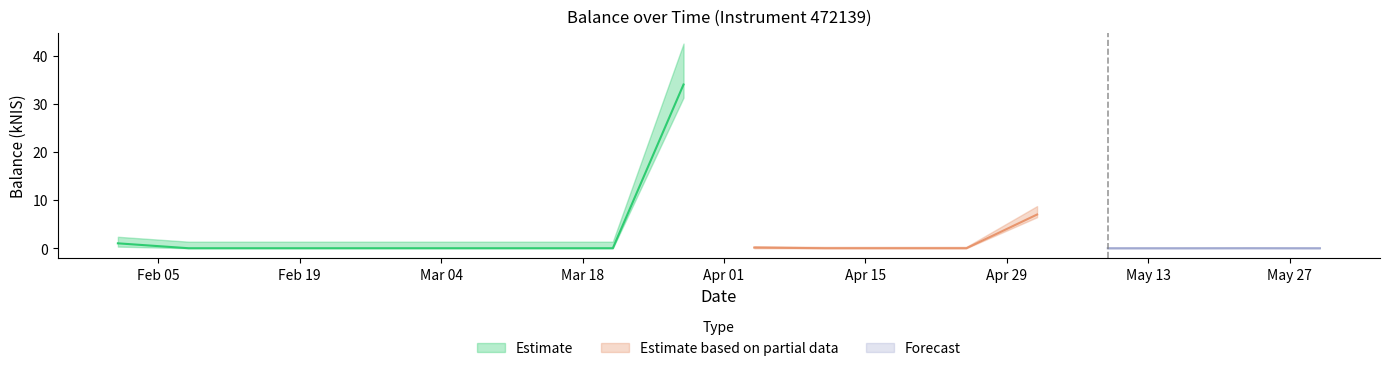

How many data points does each series have?

15